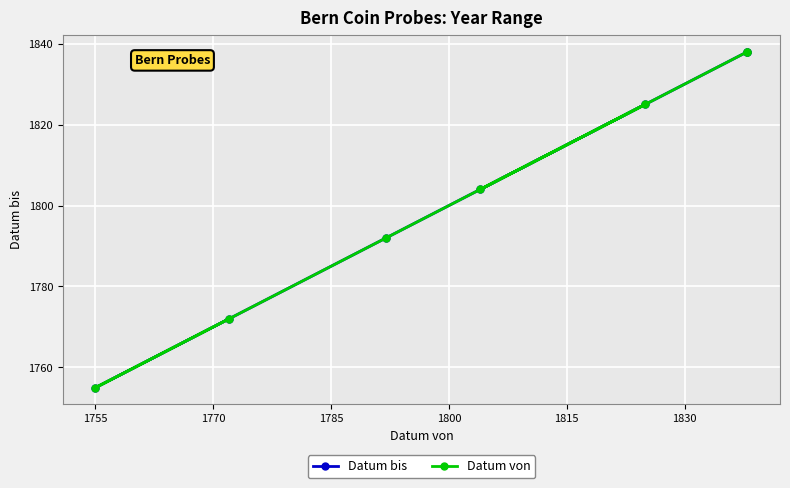

The value of Datum von at 1815 is 666. True or false?

False